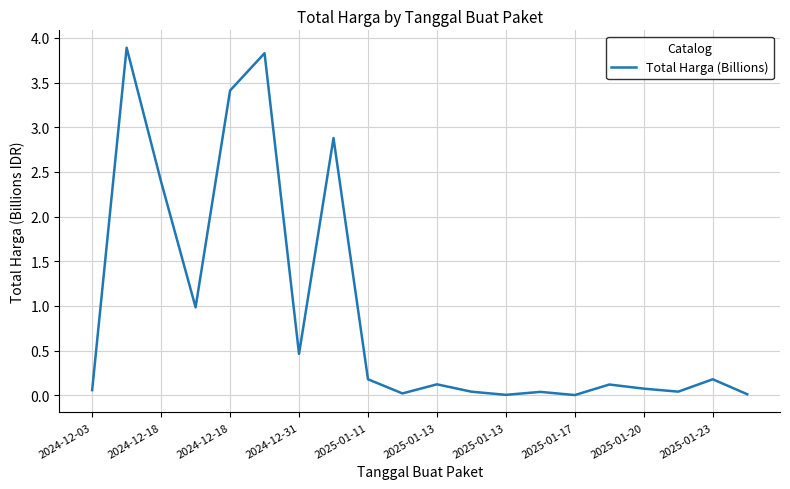

What is the maximum value shown in the chart?

3.9